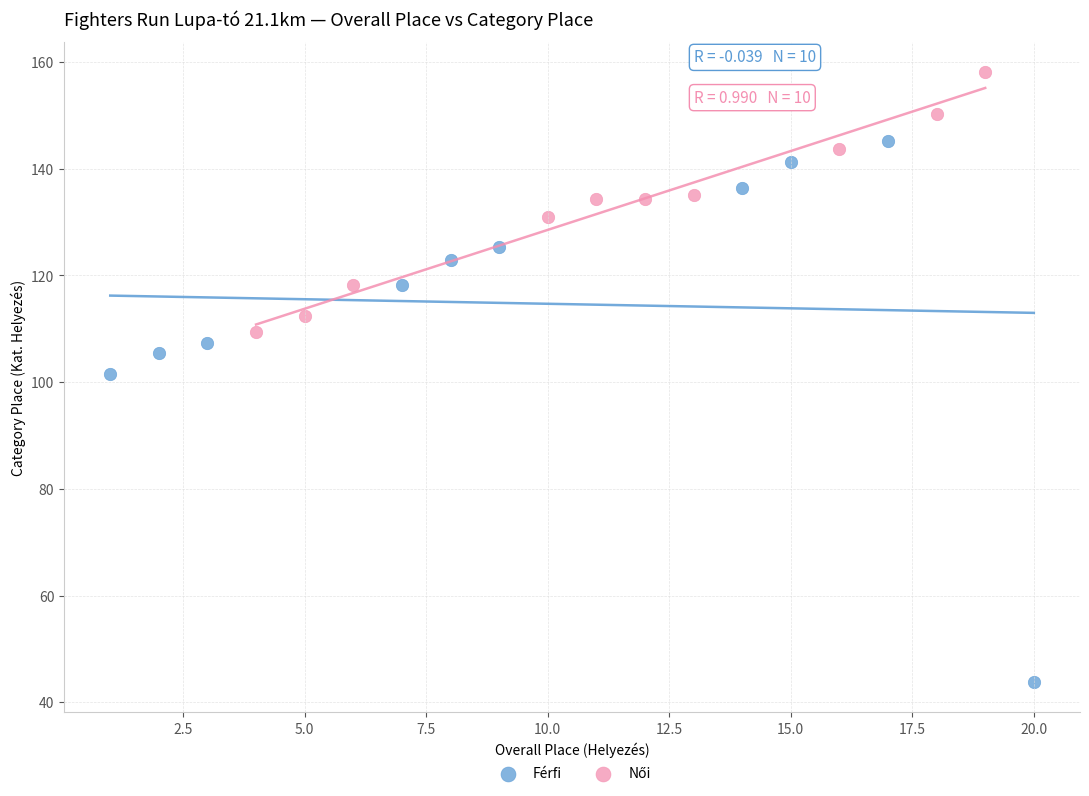

Which series has the widest spread of Y values?

Férfi